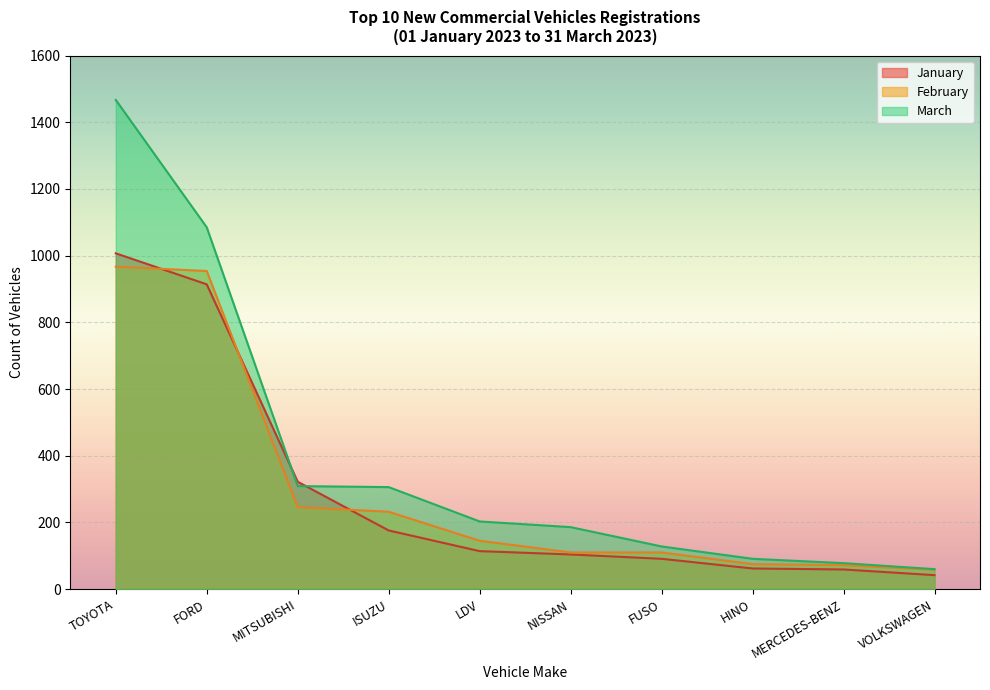

What is the minimum value for January?

42